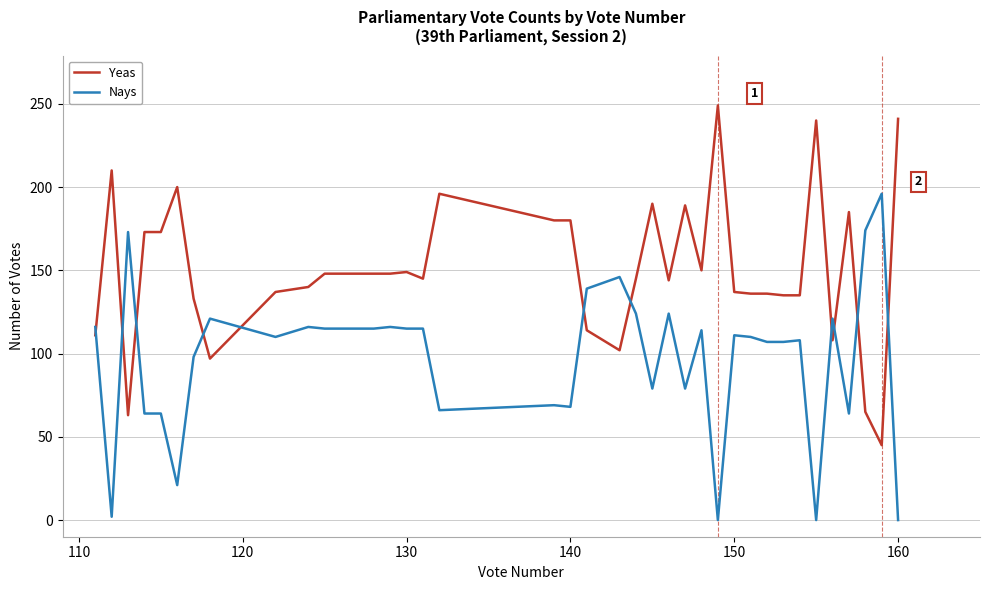

Which series has the largest total across all categories?

Yeas